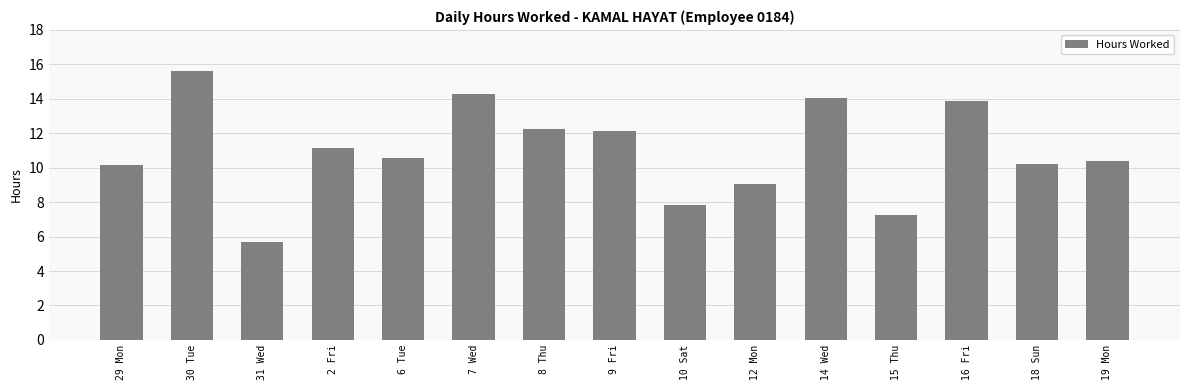

At which category does the chart reach its minimum across all series?

31 Wed